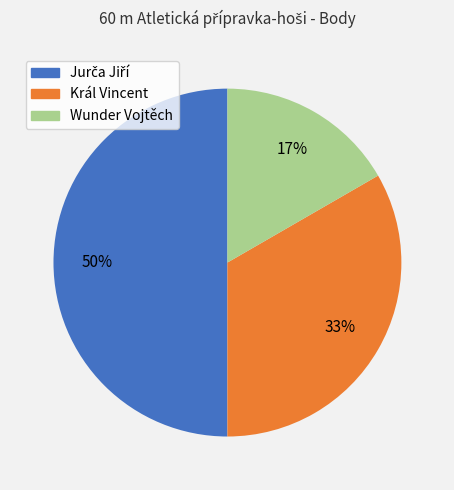

What is the smallest slice in the pie chart?

Wunder Vojtěch